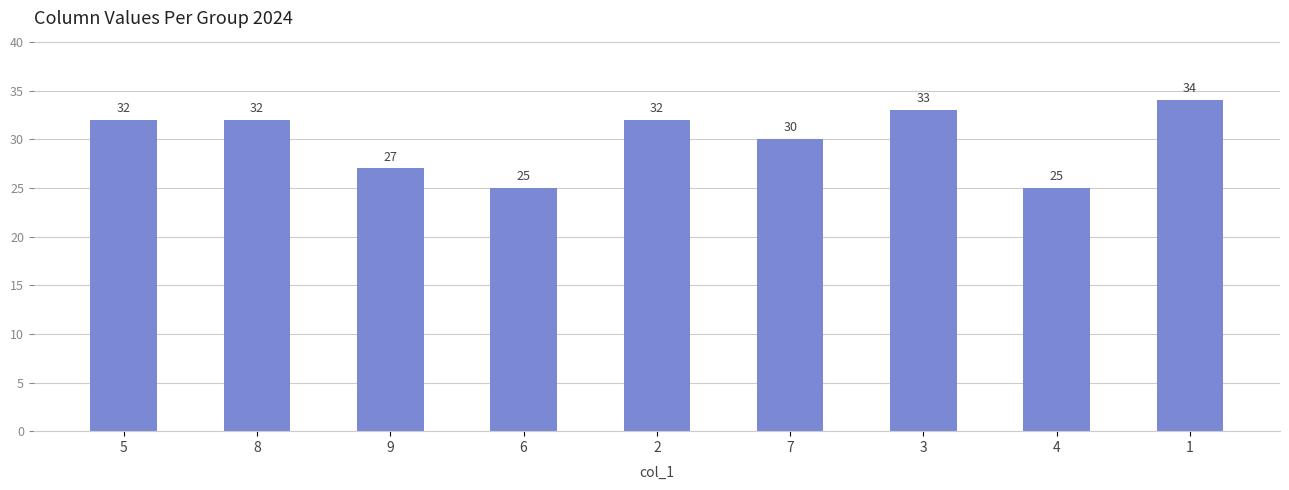

What is the value of the 5th bar from the left?

32